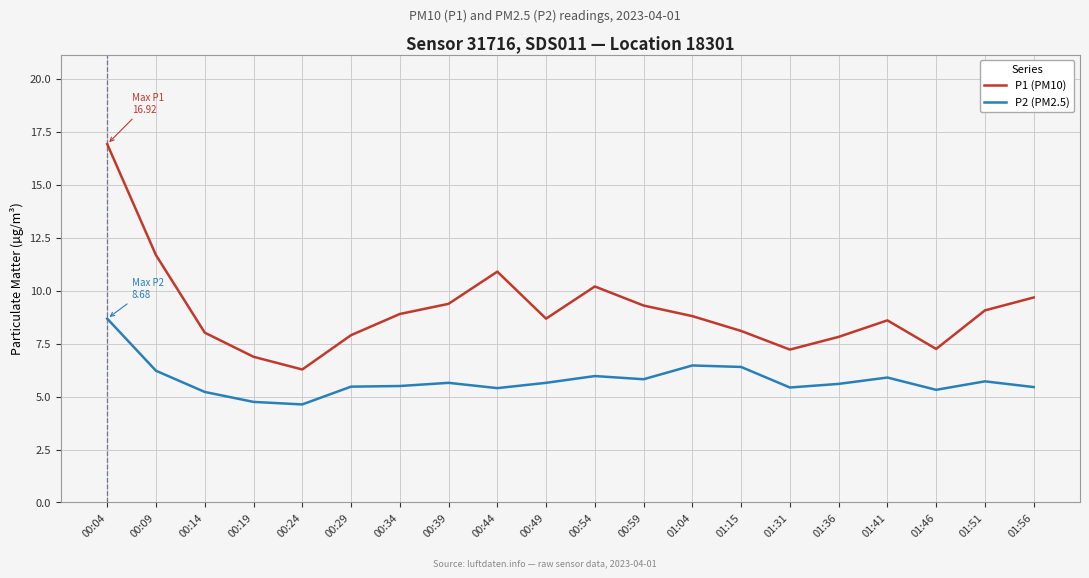

Read the P1 (PM10) value at 01:51.

9.1